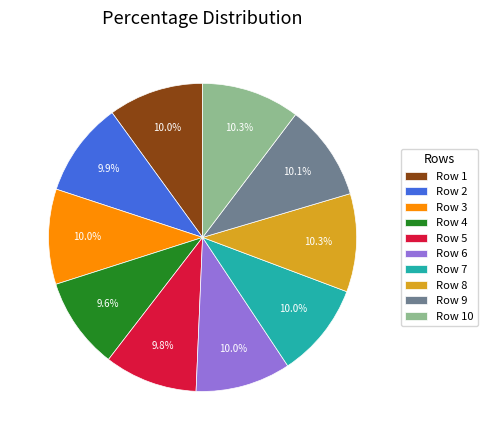

Is Row 2 the majority of the pie?

No